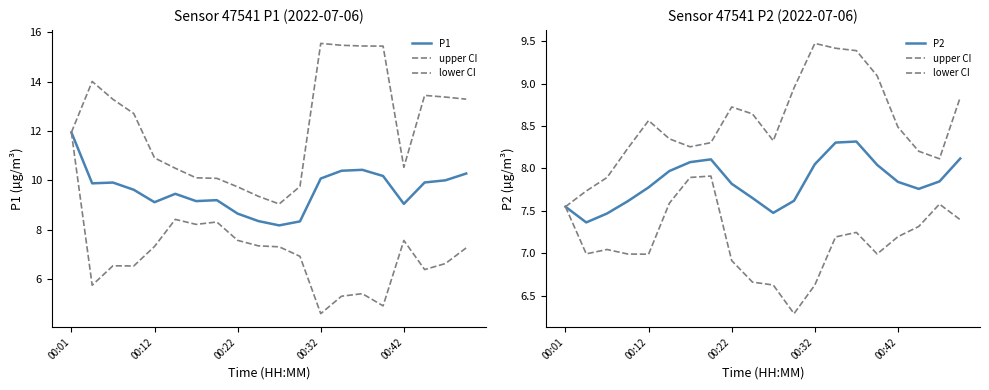

What is the sum of the upper CI values at 9 and 16?

17.1